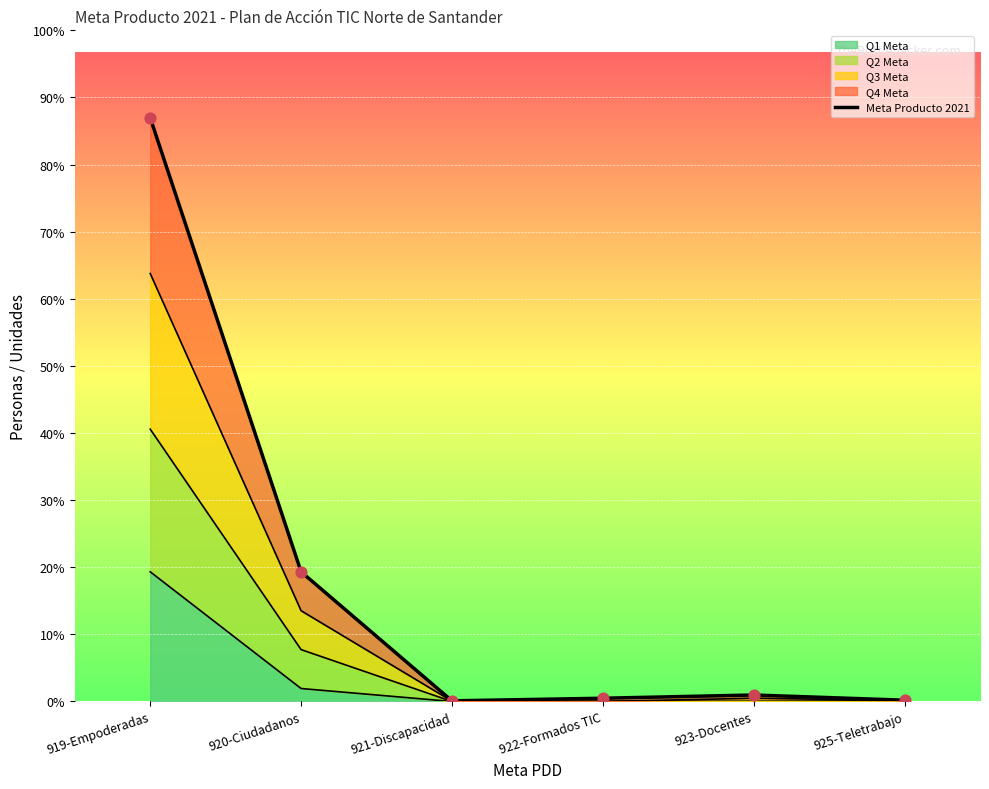

Which has a higher value, 923-Docentes or 925-Teletrabajo?

923-Docentes